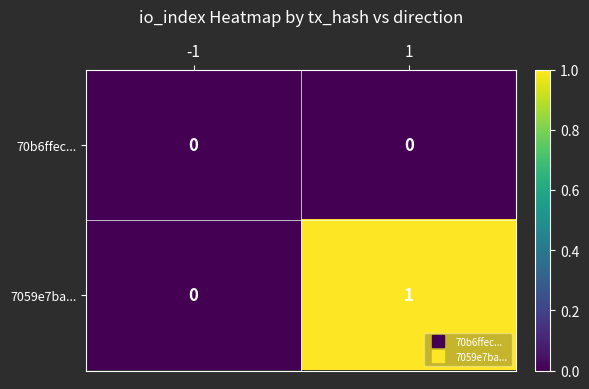

Which series has the widest spread of values?

7059e7ba...